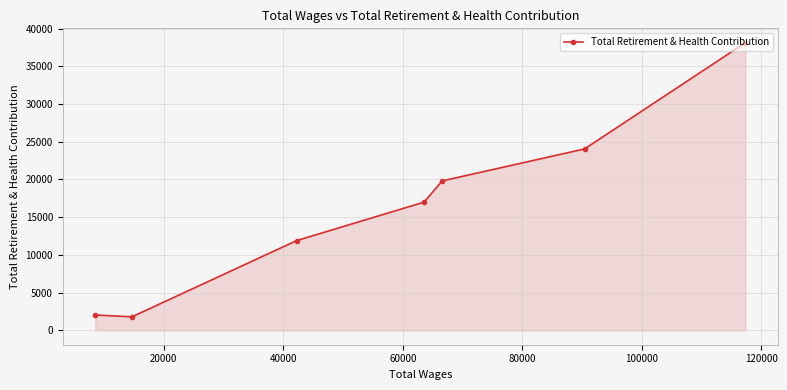

What is the average value?

16383